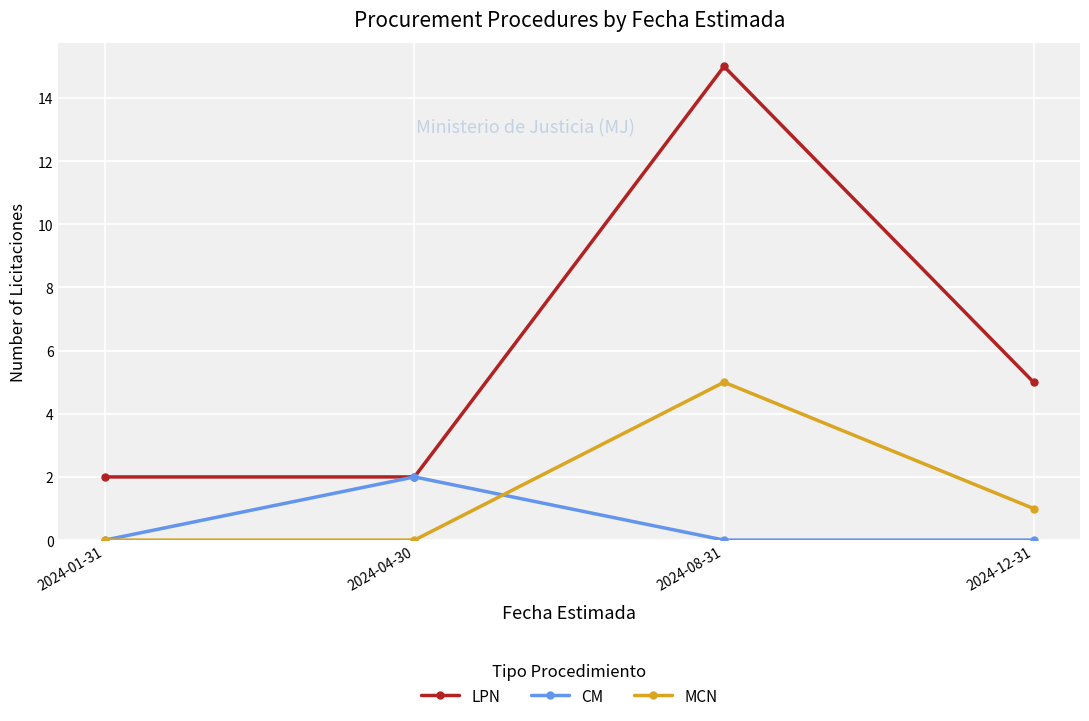

List the series in order of their overall mean, lowest first.

CM, MCN, LPN